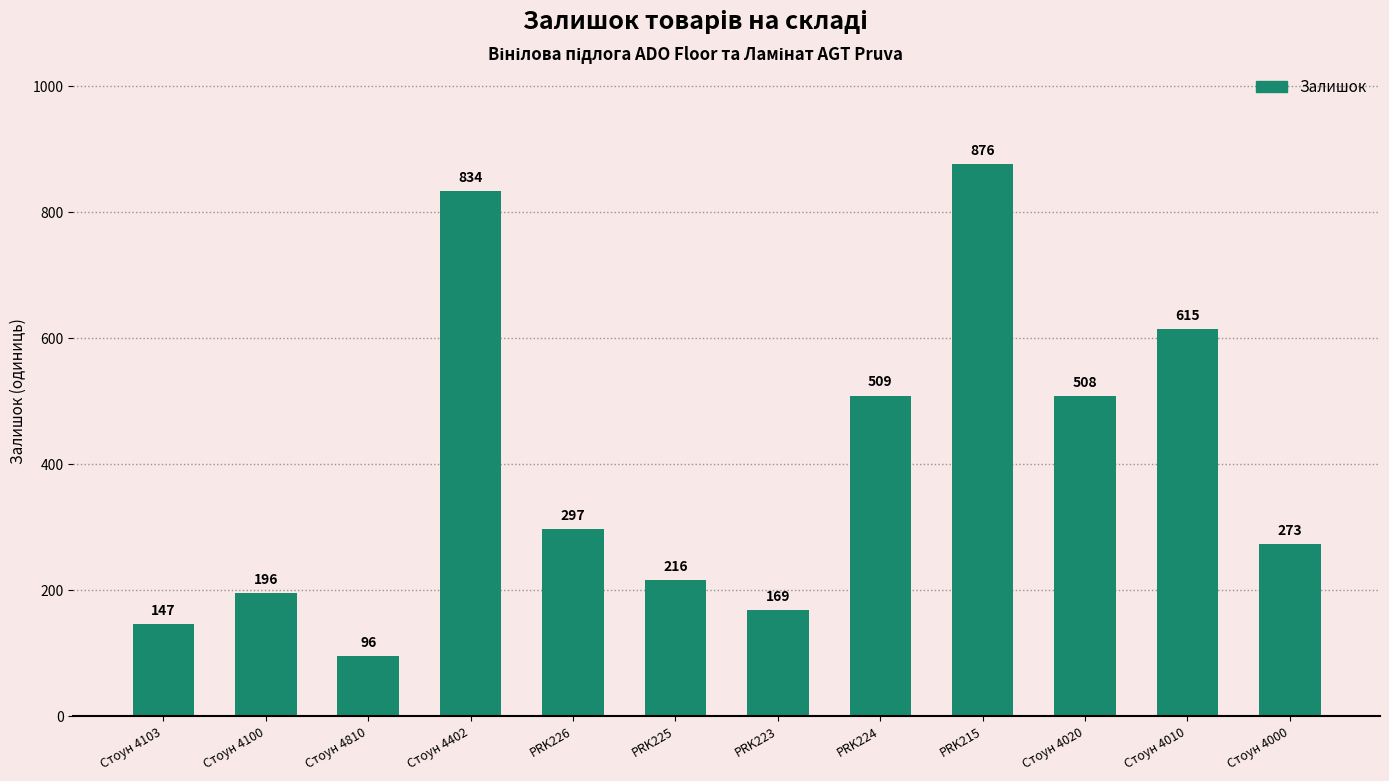

What is the smallest value displayed?

96